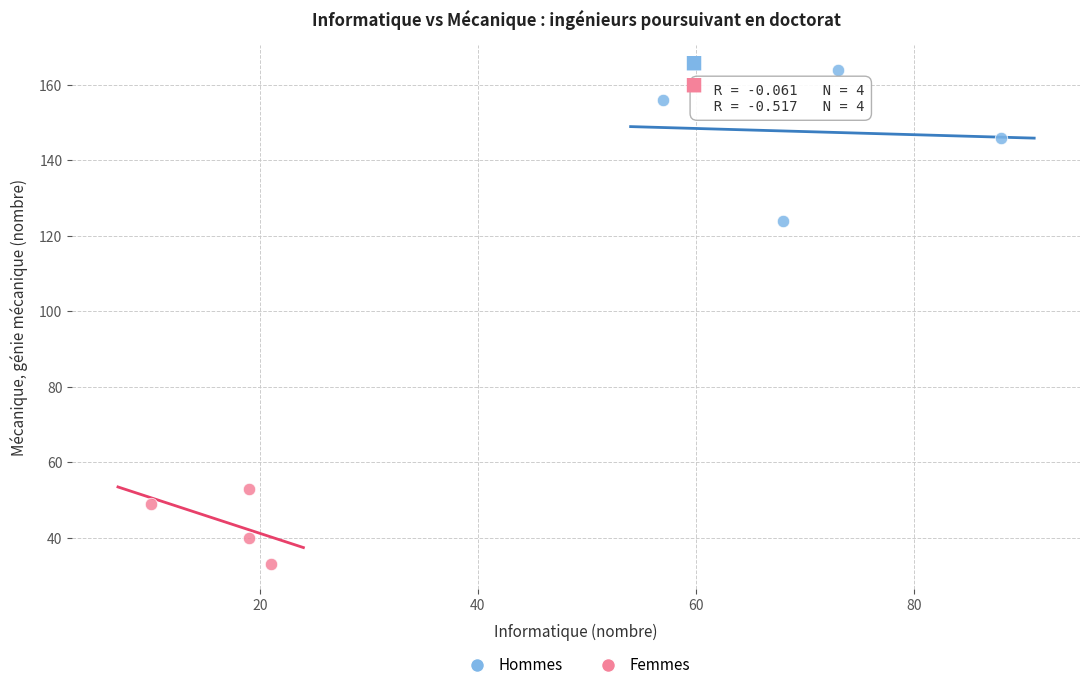

Which series contains the lowest Y value?

Femmes